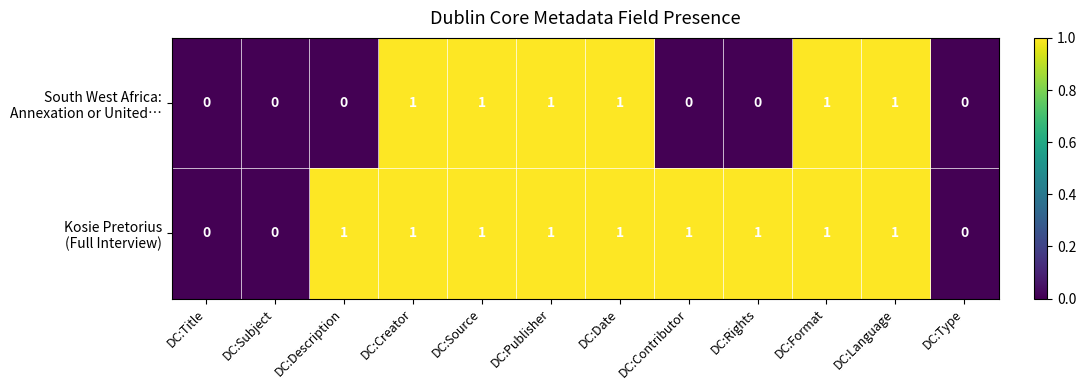

What is the maximum value shown in the chart?

1